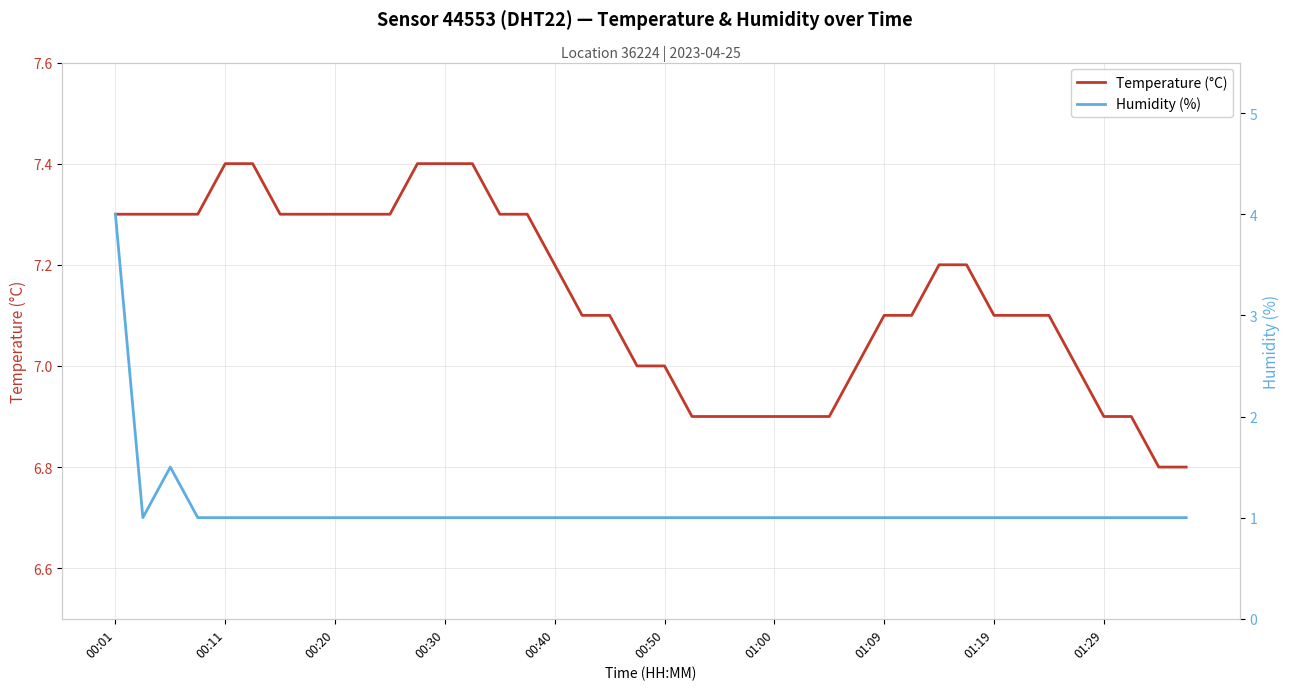

True or false: Humidity (%) and Temperature (°C) cross at least once.

False